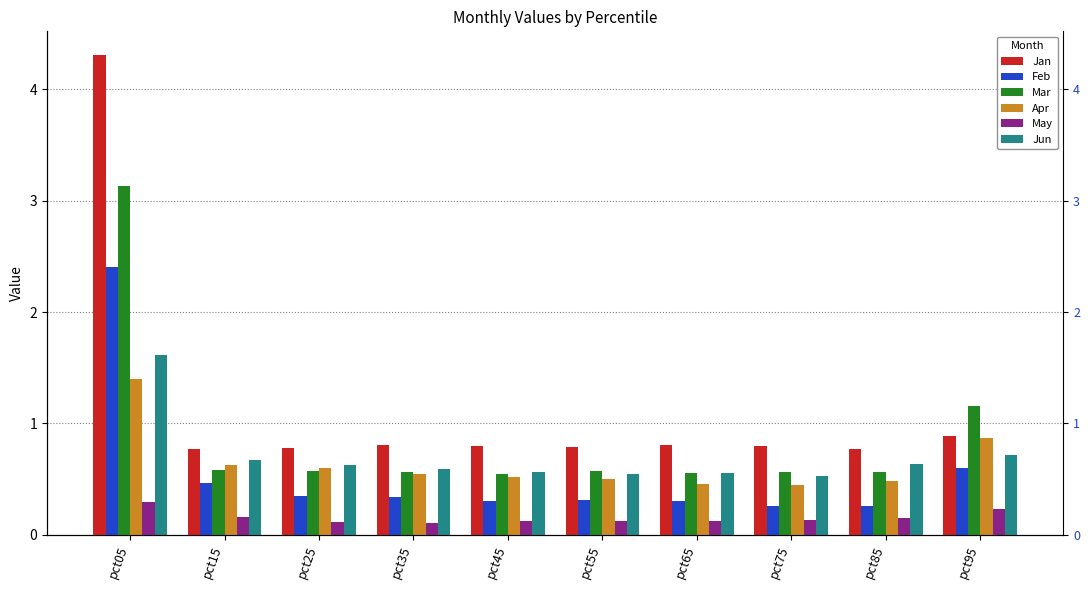

Count the number of data series in this chart.

6